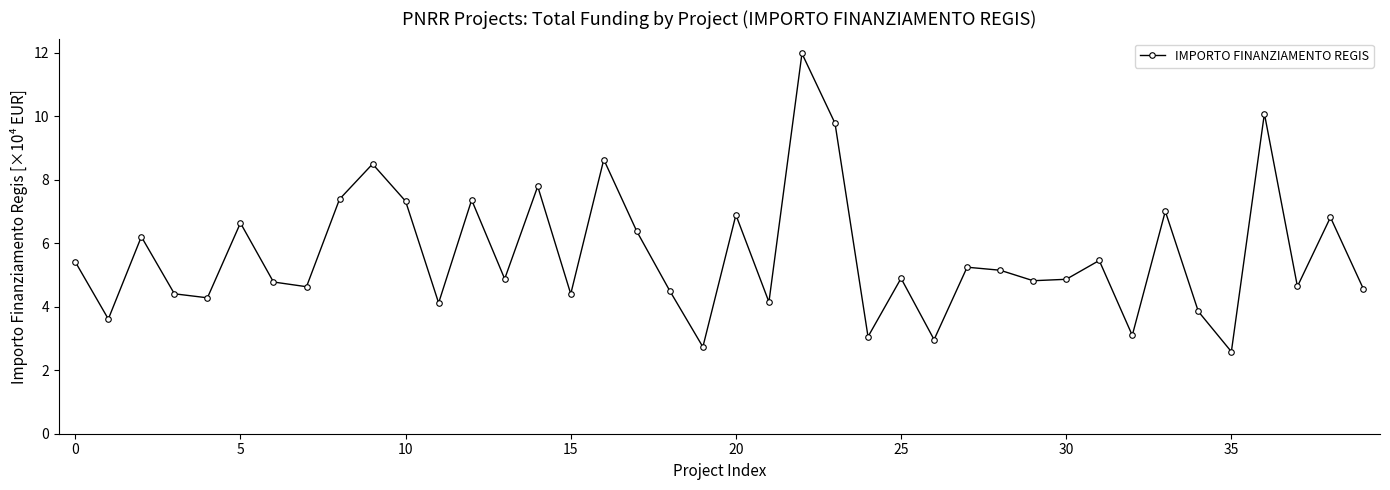

What is the average value?

5.6